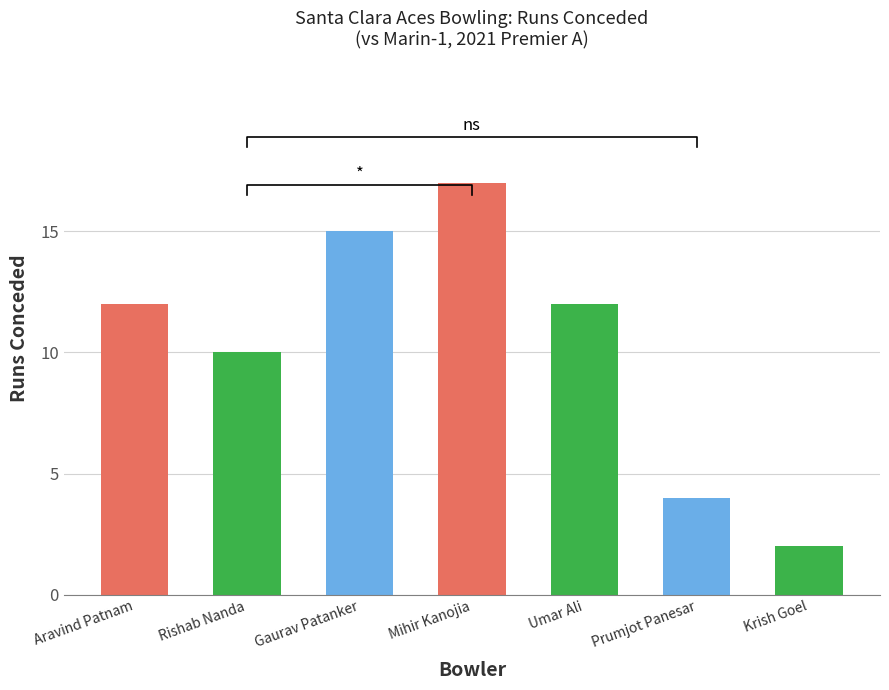

Where does the data first go above 12?

Gaurav Patanker